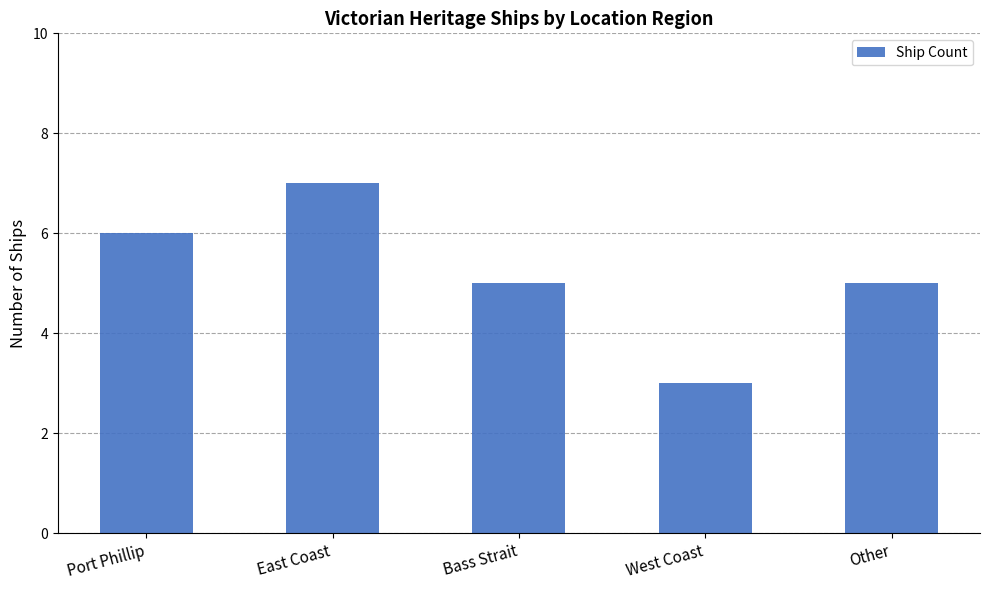

What is the ratio of the value at Port Phillip to the value at Other?

1.2